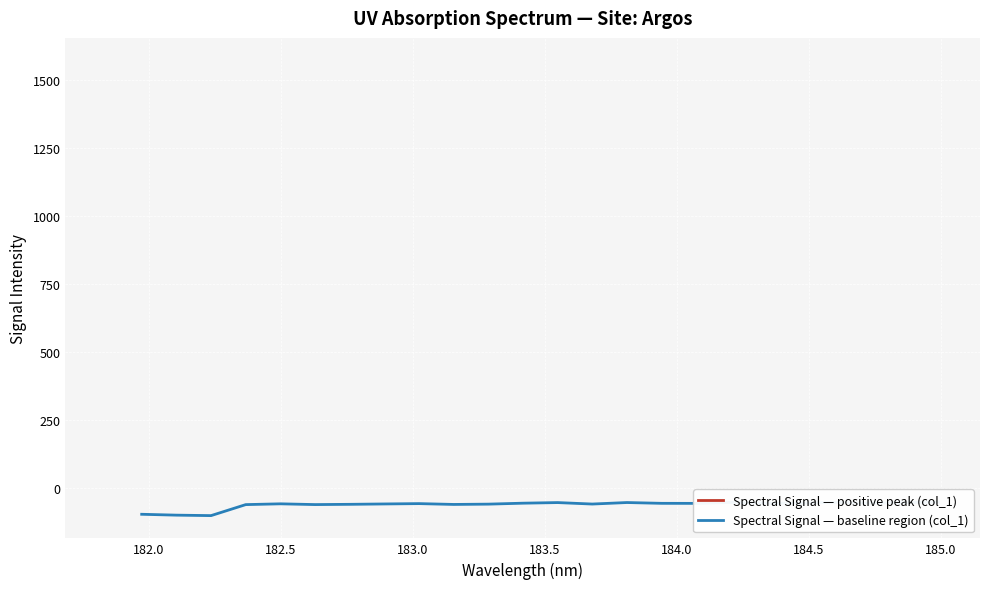

How many lines are shown in the chart?

2